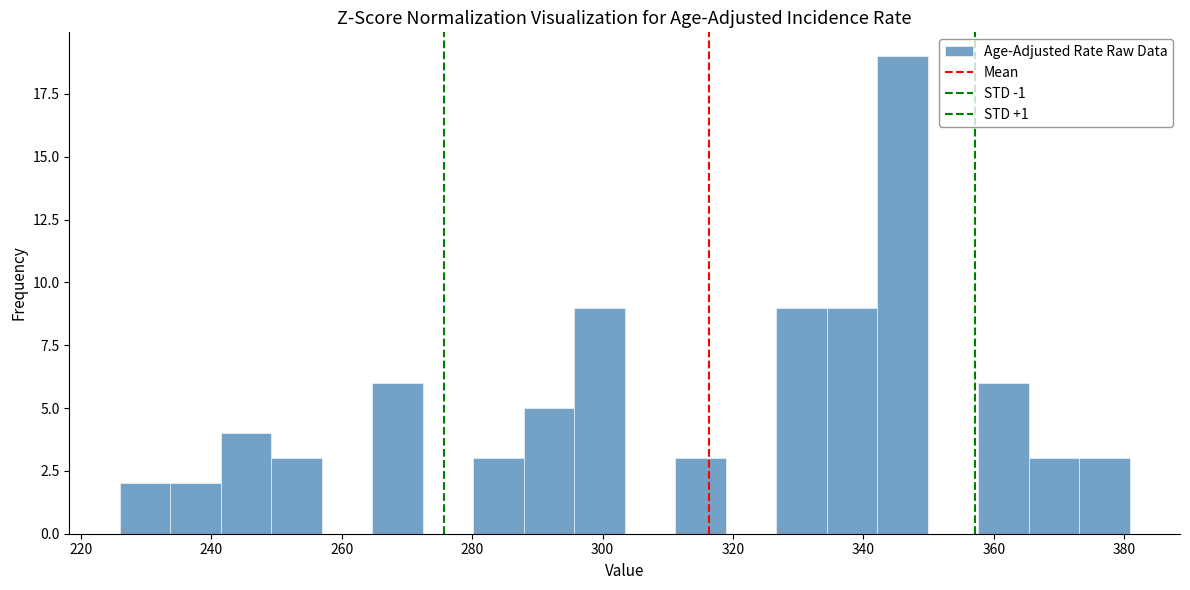

Around what value on the x-axis is the tallest bar? Give the approximate position of its centre, as read against the axis.

346